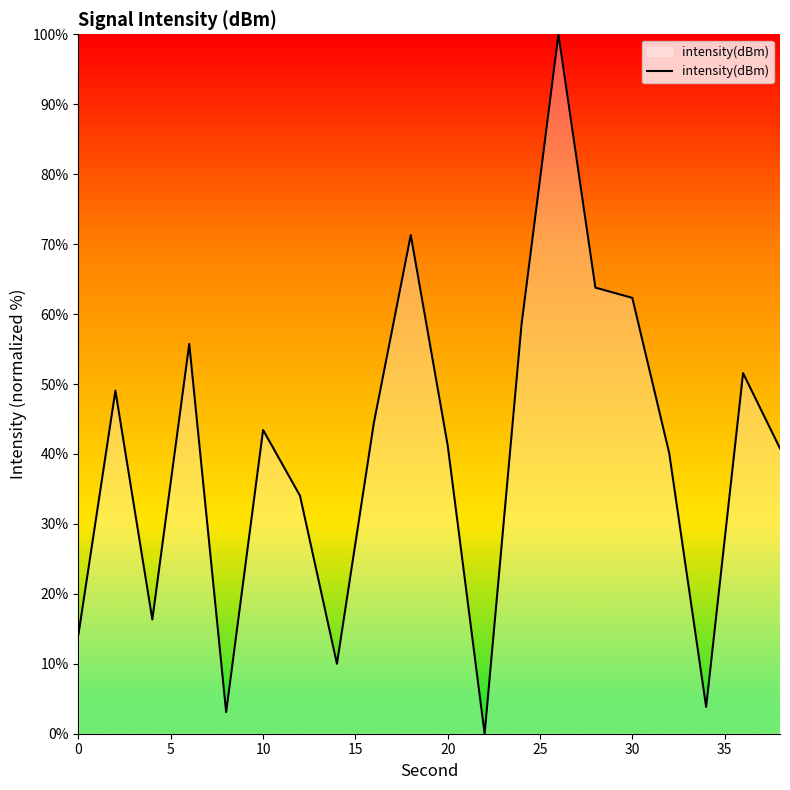

What is the greatest value displayed?

100.0